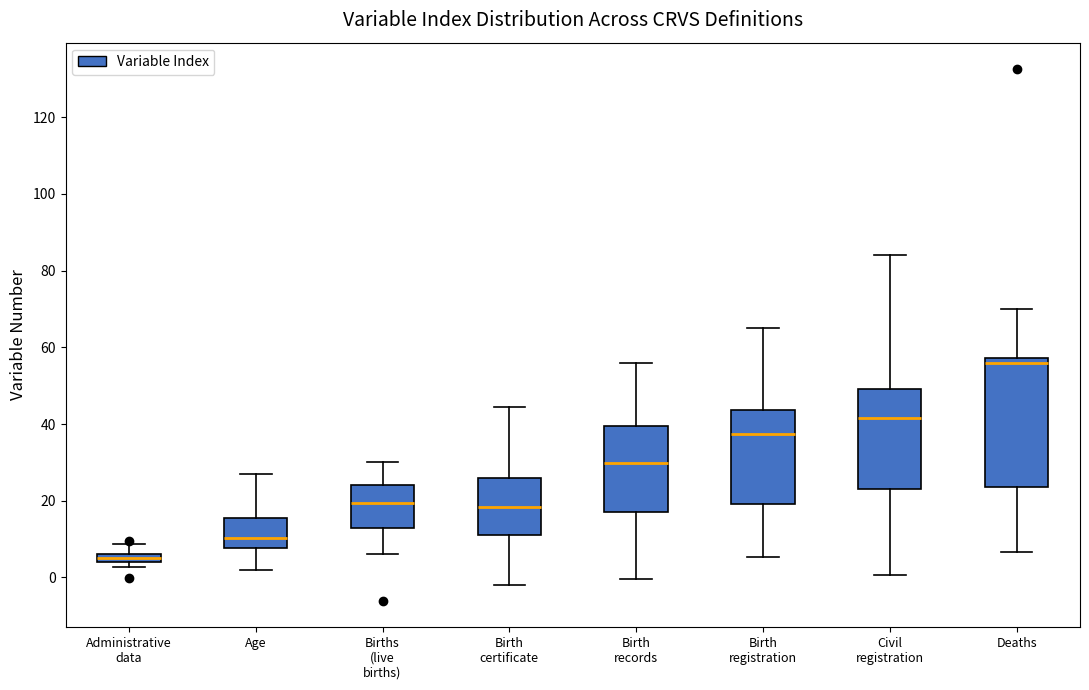

Which box has the highest median line?

Deaths